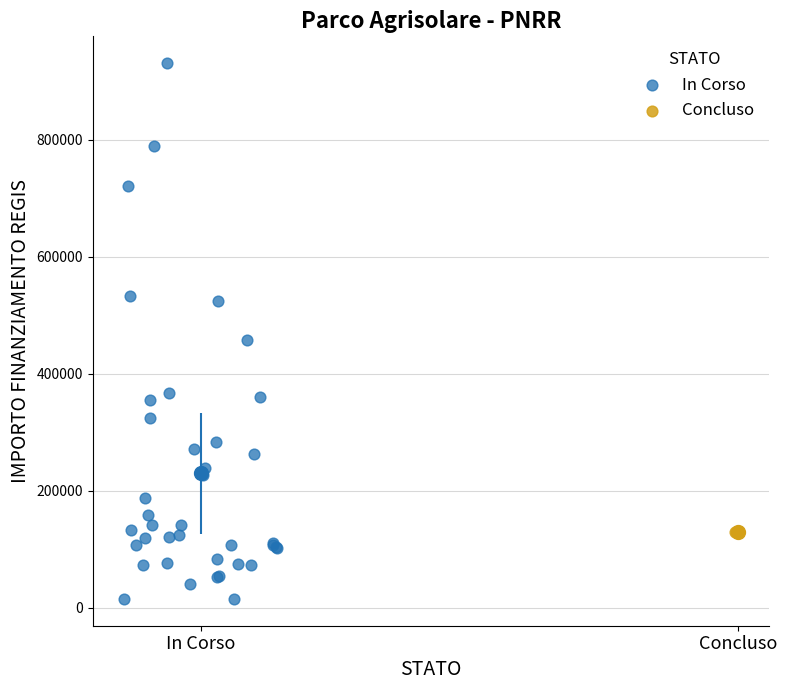

What are all the series names shown in the legend?

In Corso, Concluso